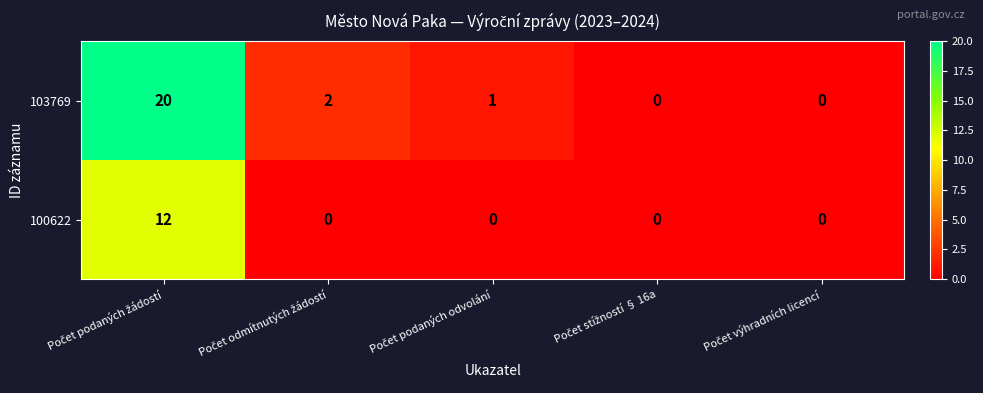

Which series has the largest total across all categories?

103769